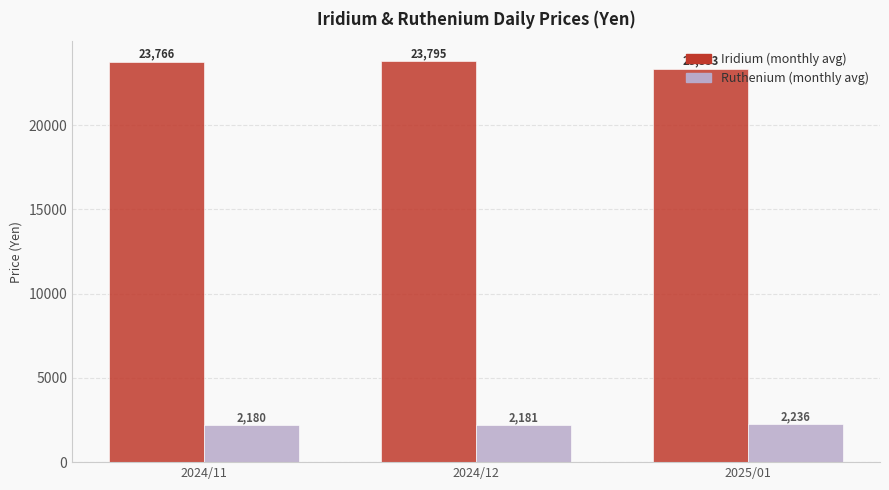

Reading left to right, transcribe all the data shown in this chart.

Iridium: 2024/11=23766	2024/12=23795	2025/01=23353
Ruthenium: 2024/11=2180	2024/12=2181	2025/01=2236